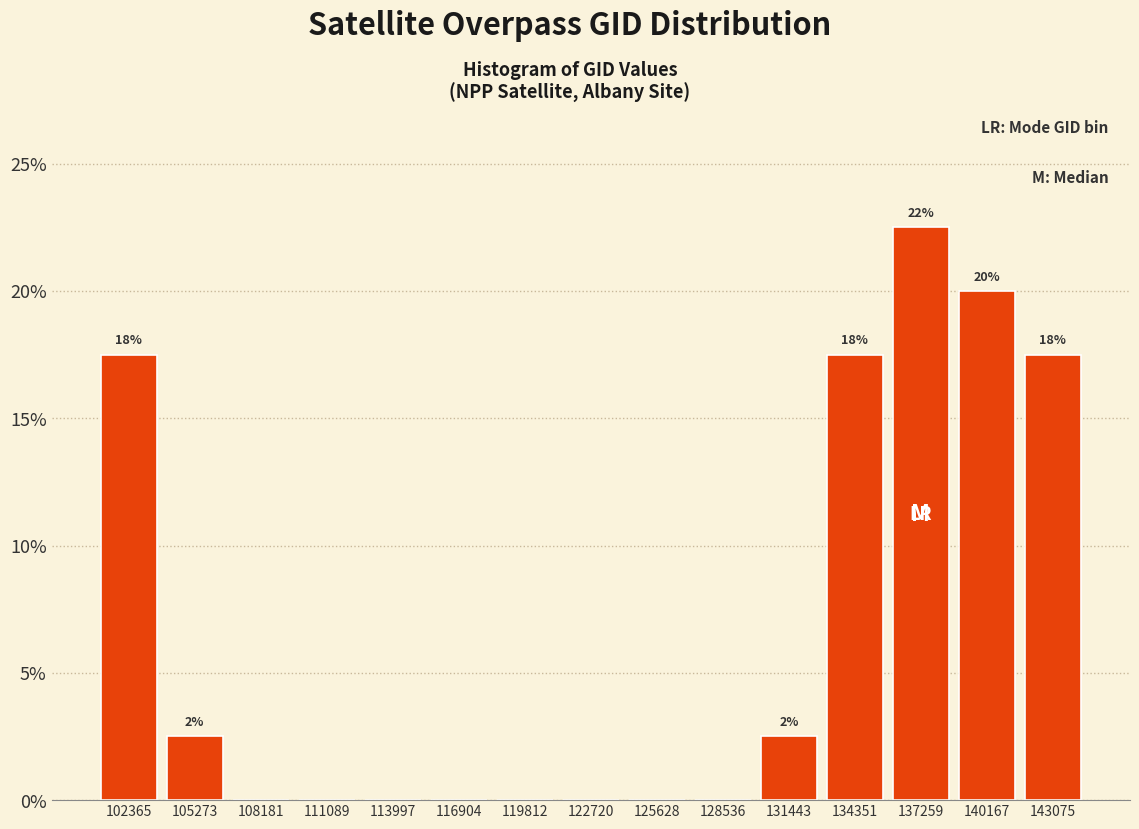

Over which range of the x-axis is the bar tallest?

136000 to 138500